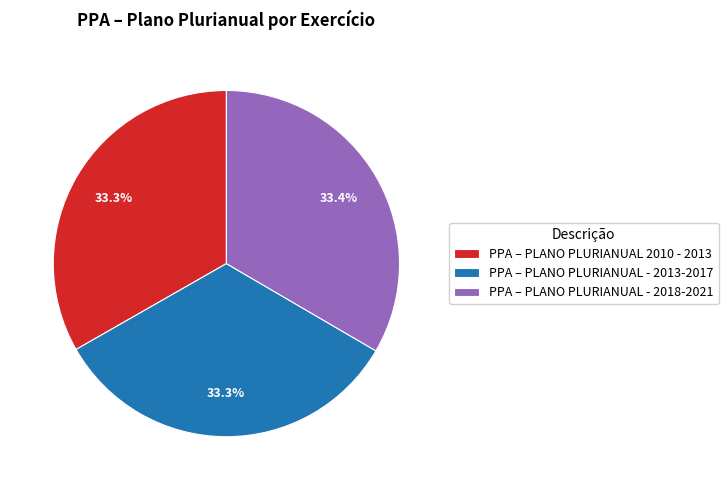

Does any single category account for the majority?

No